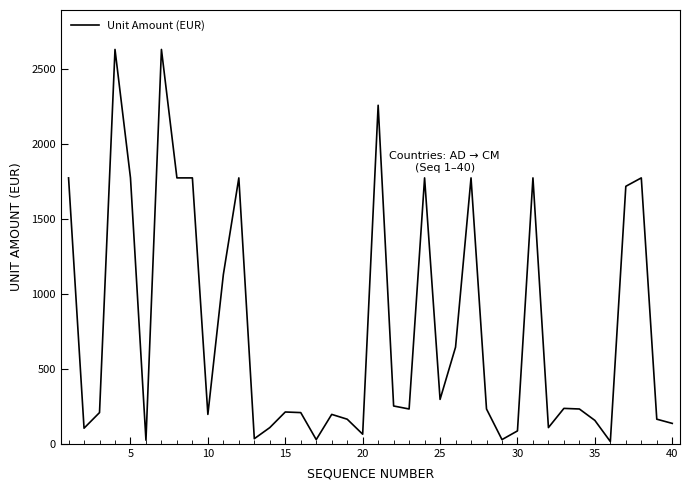

What is the maximum value shown in the chart?

2628